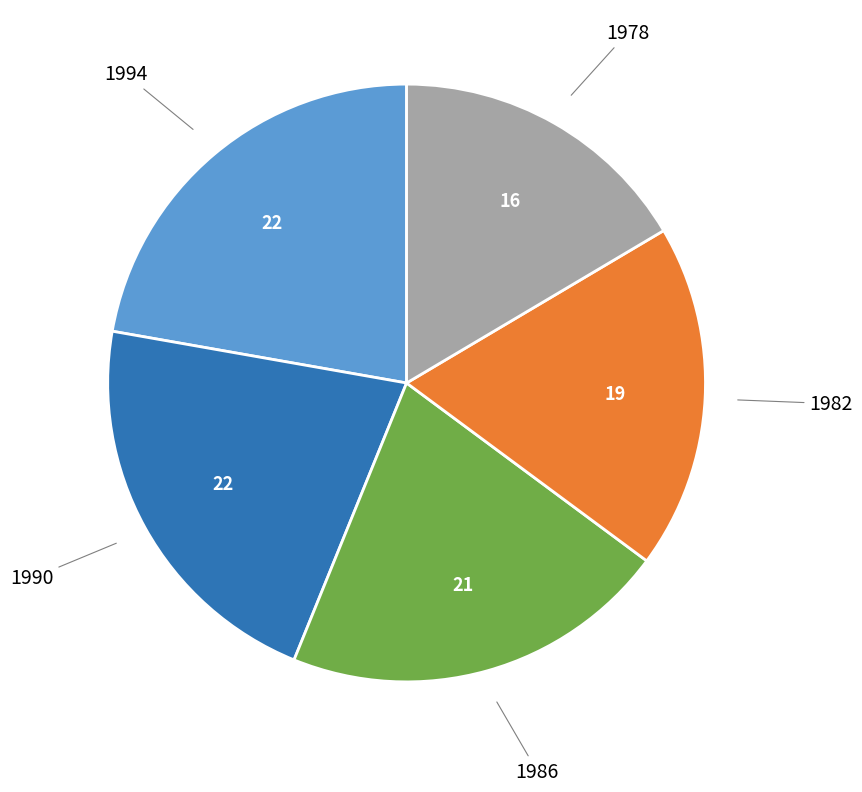

How many slices are in this pie chart?

5